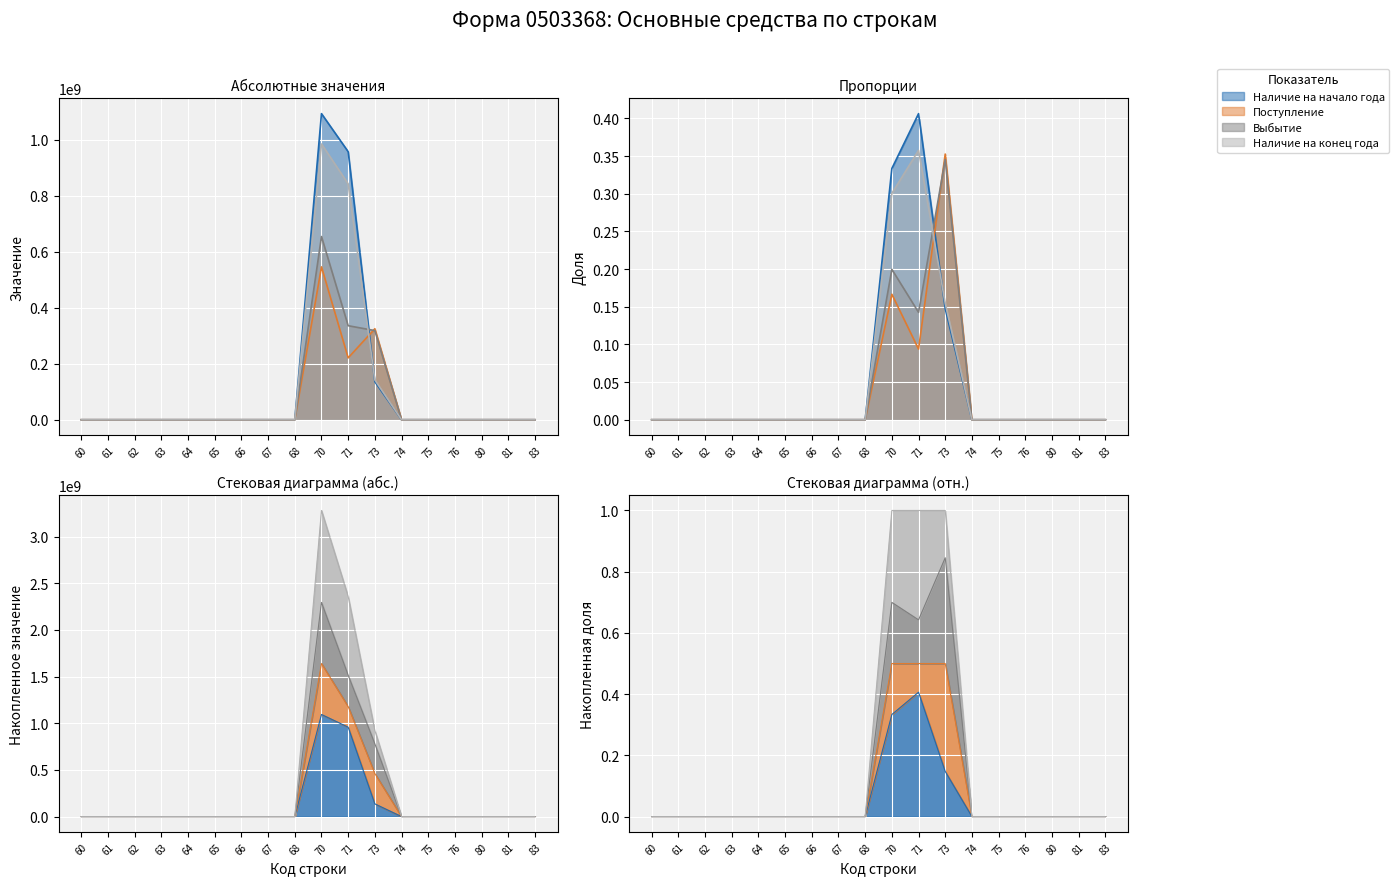

In Выбытие, how many points are higher than both neighbors (excluding endpoints)?

1